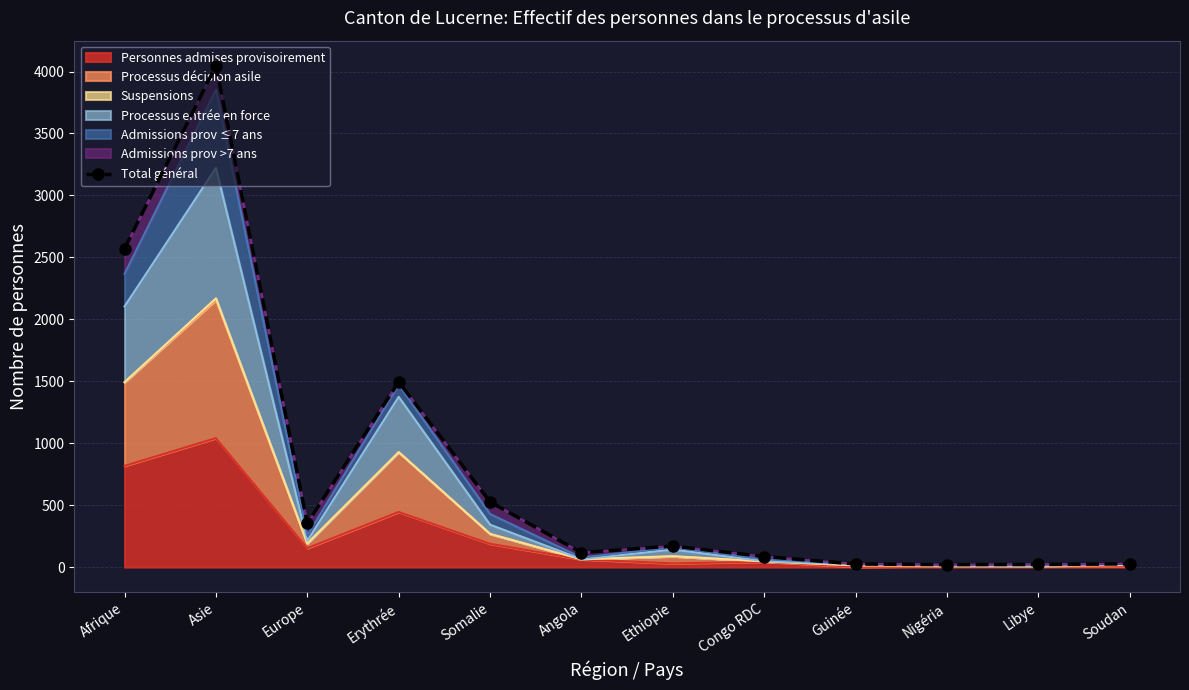

List the labels in order of value, largest first.

Asie, Afrique, Erythrée, Somalie, Europe, Ethiopie, Angola, Congo RDC, Soudan, Guinée, Libye, Nigéria